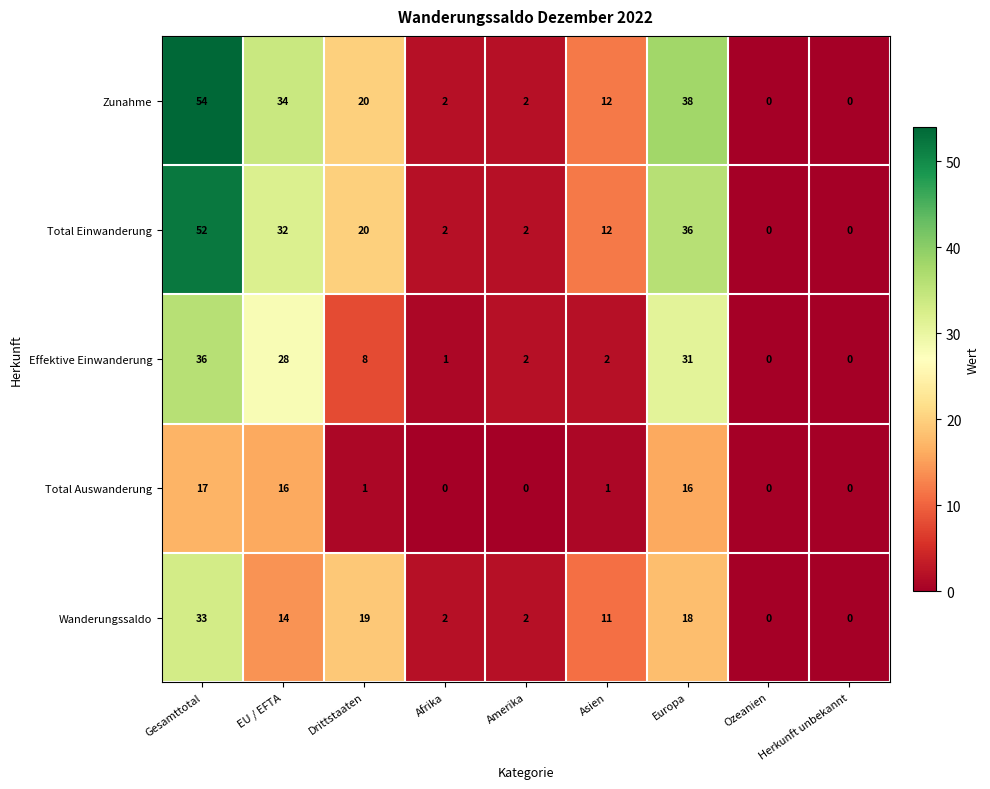

At which category is the sum across all series the highest?

Gesamttotal